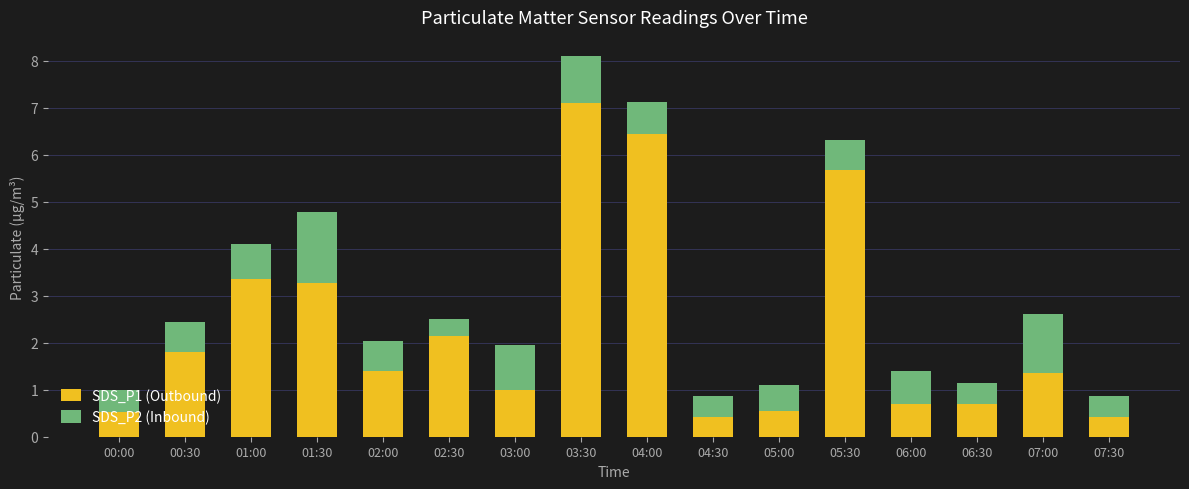

What is the maximum value for SDS_P1 (Outbound)?

7.1